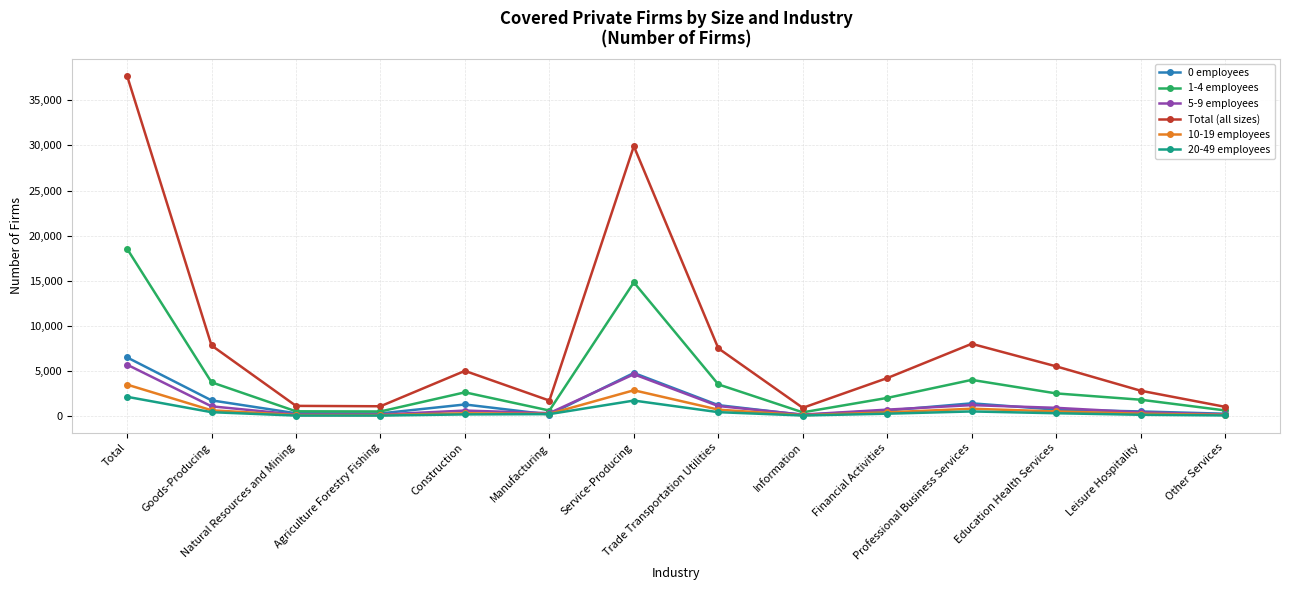

What is the label of the 5th point from the right?

Financial Activities